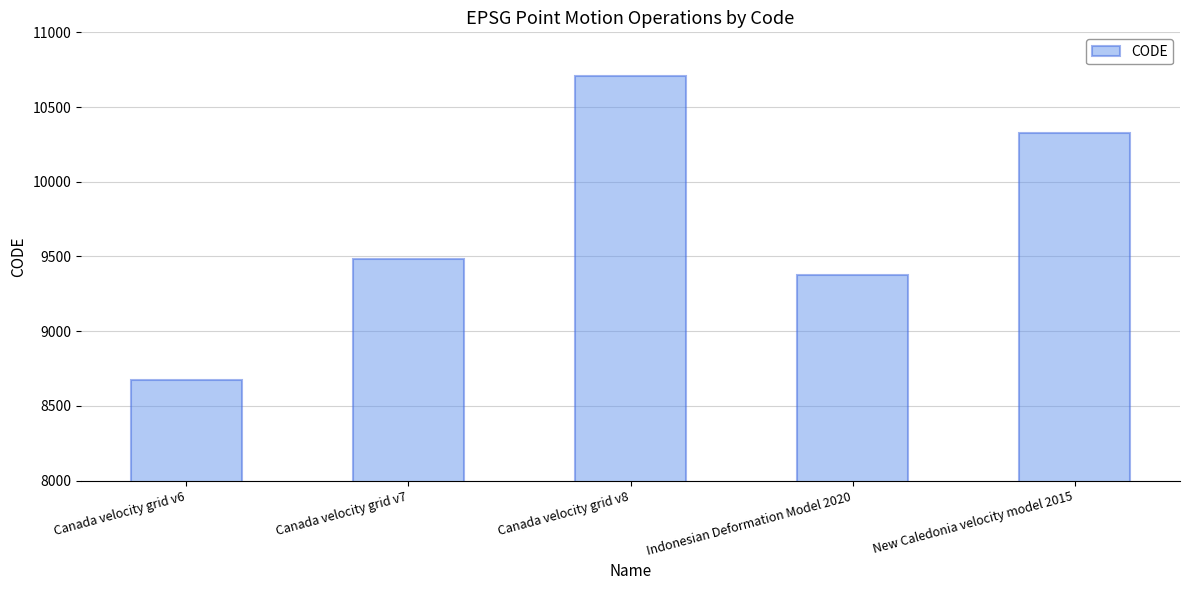

What is the ratio of the value at New Caledonia velocity model 2015 to the value at Indonesian Deformation Model 2020?

1.1